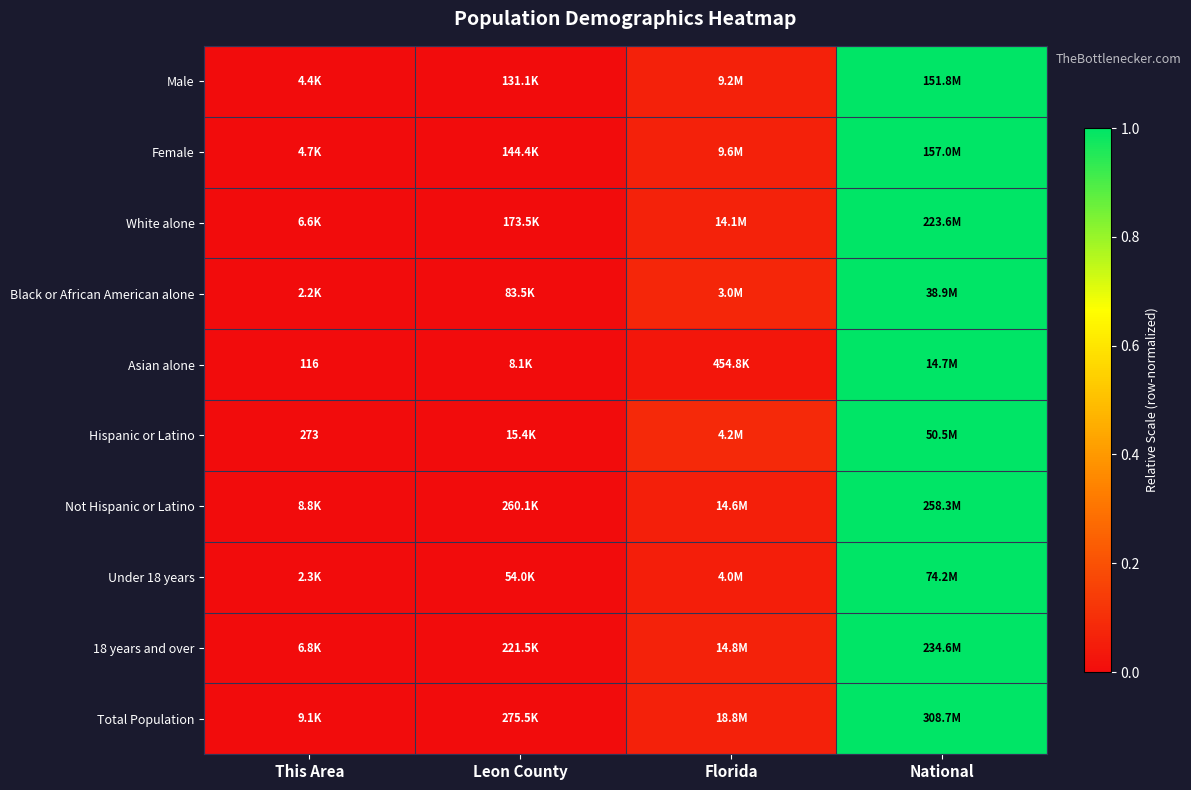

Rank the categories by Female value from highest to lowest.

National, Florida, Leon County, This Area